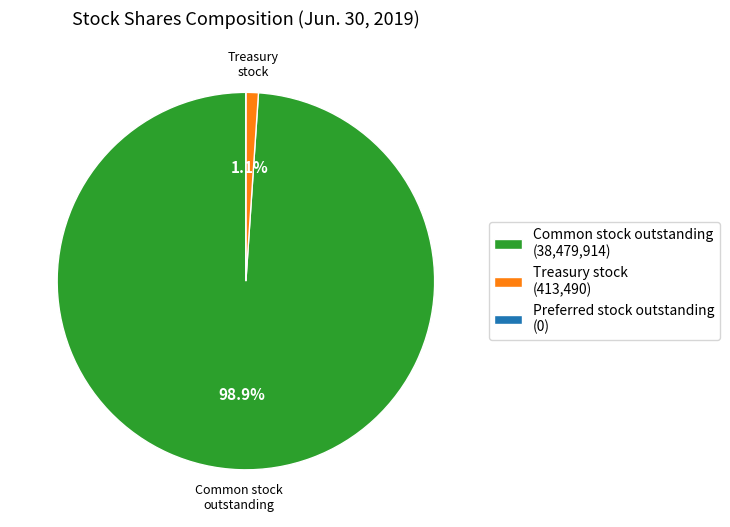

Does any single category account for the majority?

Yes